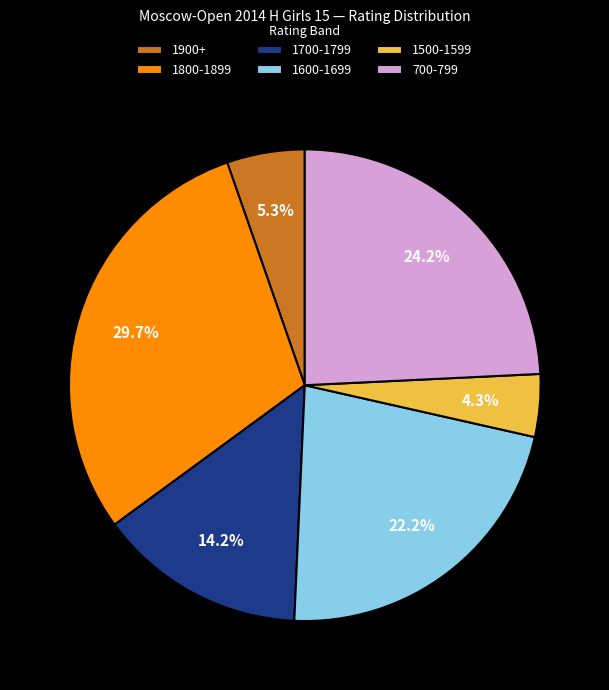

Do 700-799 and 1600-1699 together represent more than half of the pie?

No